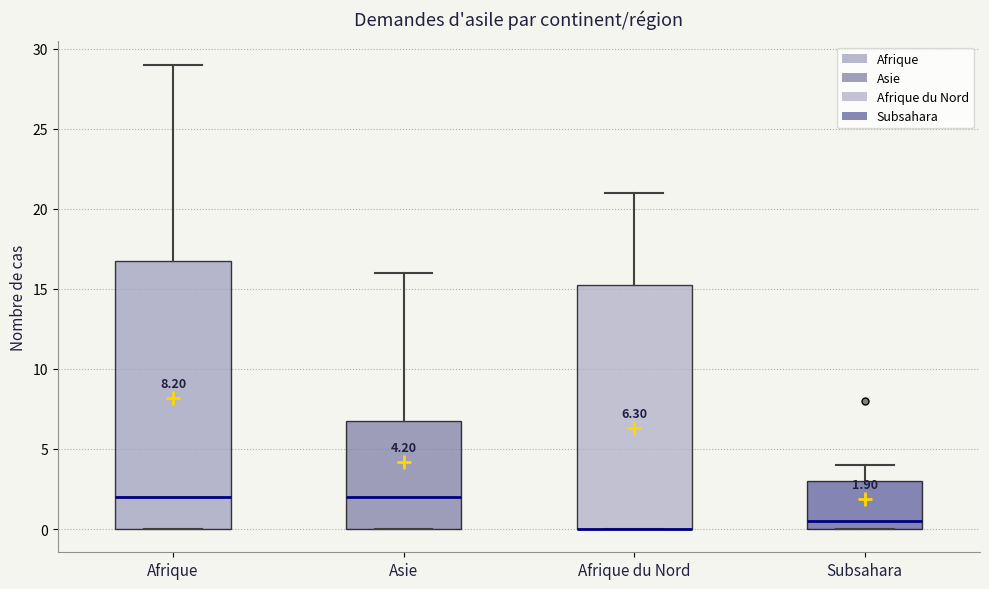

Comparing the boxes themselves (not the whiskers), which one is the tallest?

Afrique